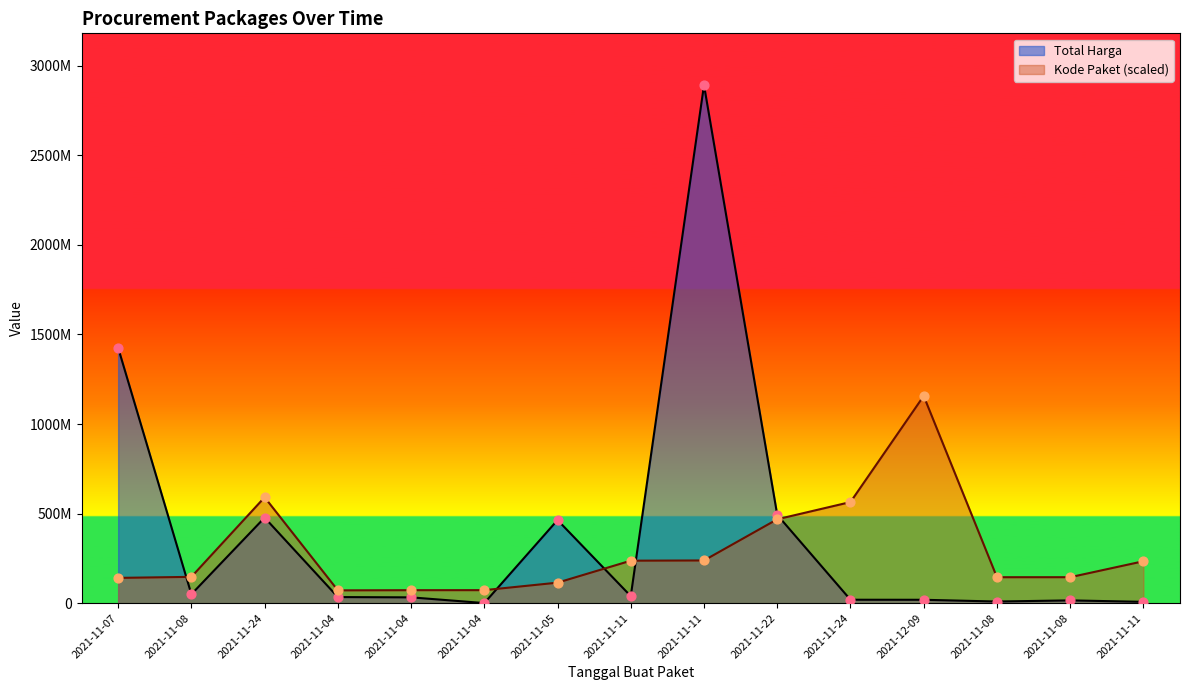

At which category is the sum across all series the highest?

2021-11-11